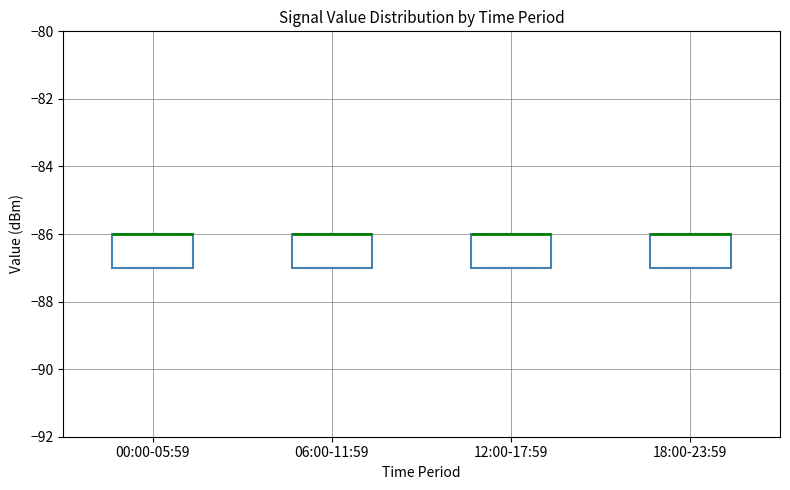

Reading left to right, read every box against the y-axis: the position of its median line, the range the box covers, and the ends of its whiskers. The values are not printed on the chart, so give them approximately, as read against the axis.

00:00-05:59: median -86 (drawn on the box's upper edge), box -87 to -86, whiskers -87 to -86
06:00-11:59: median -86 (drawn on the box's upper edge), box -87 to -86, whiskers -87 to -86
12:00-17:59: median -86 (drawn on the box's upper edge), box -87 to -86, whiskers -87 to -86
18:00-23:59: median -86 (drawn on the box's upper edge), box -87 to -86, whiskers -87 to -86